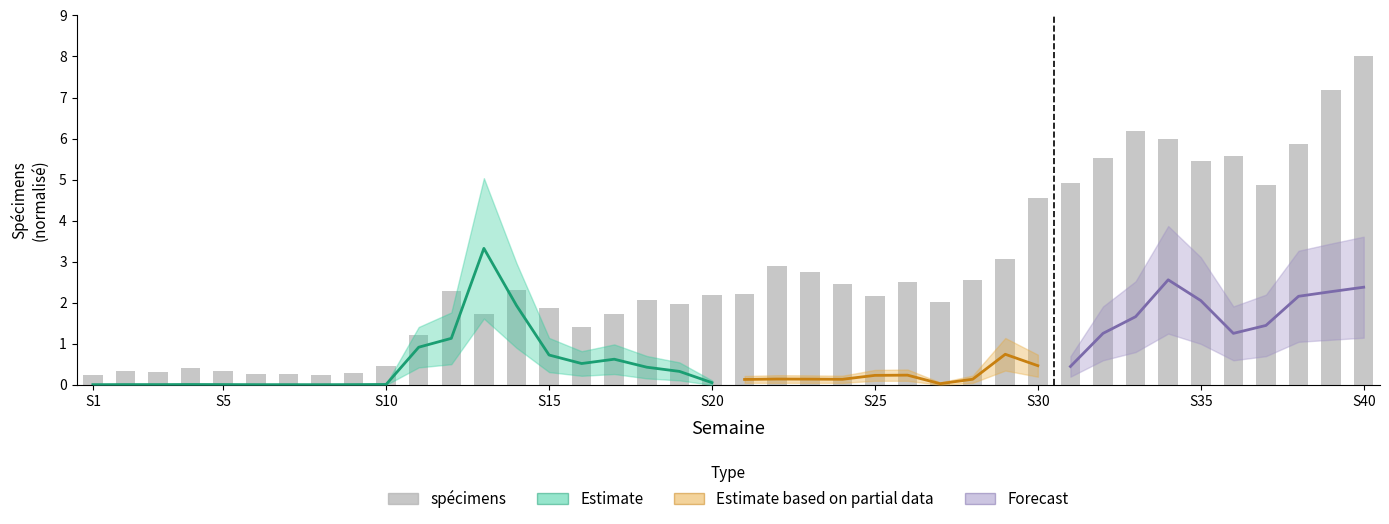

Does the chart contain stacked bars?

No